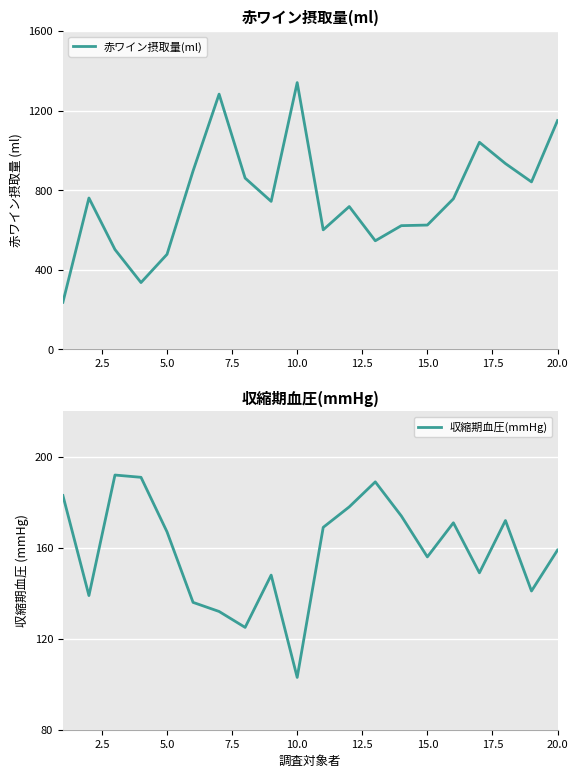

How many values in the 収縮期血圧(mmHg) series are below 167?

10